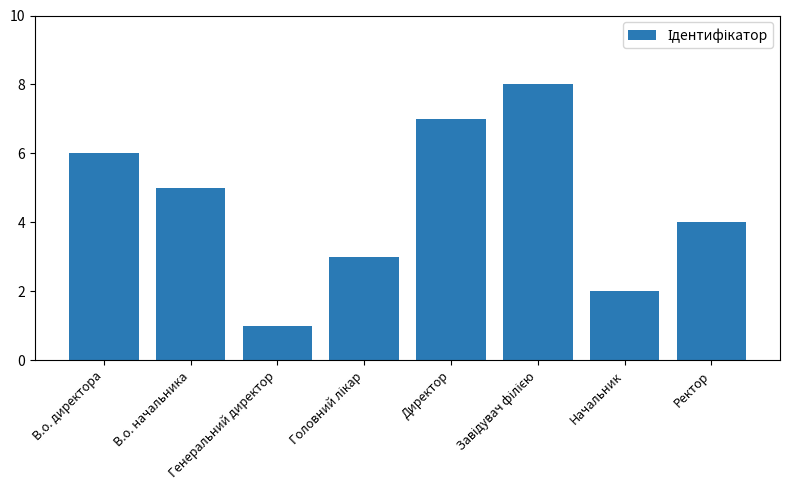

Are the bars grouped side by side (vs. stacked)?

No